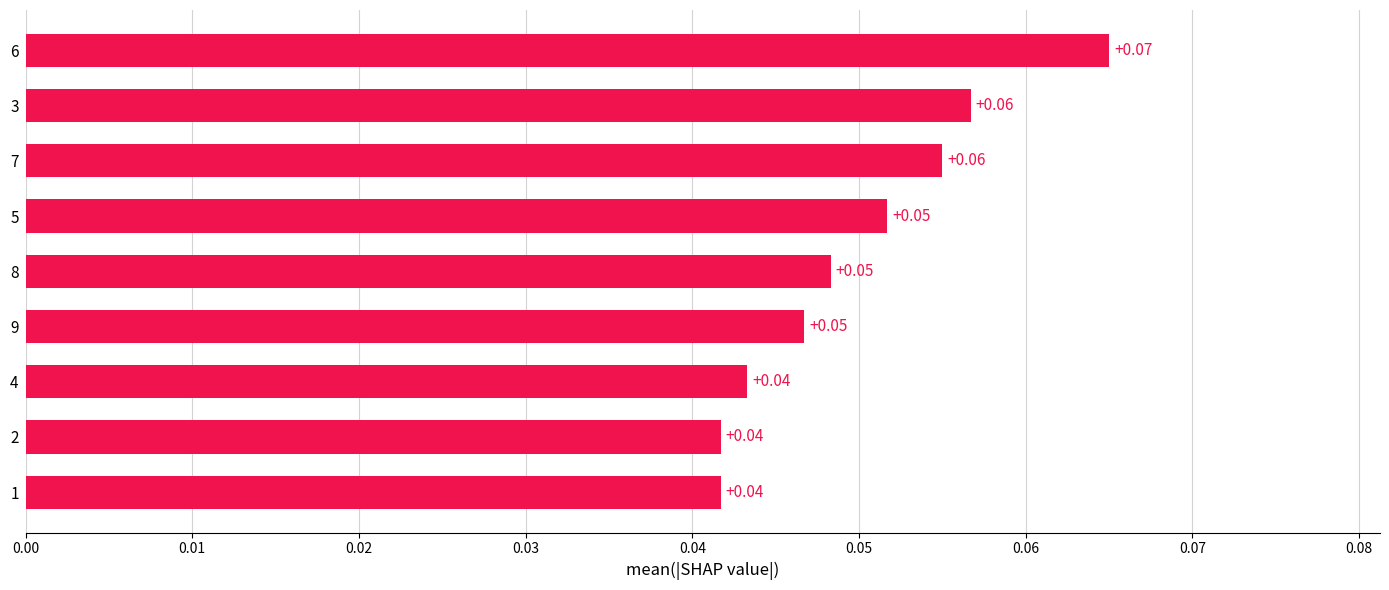

Are the bars horizontal?

Yes